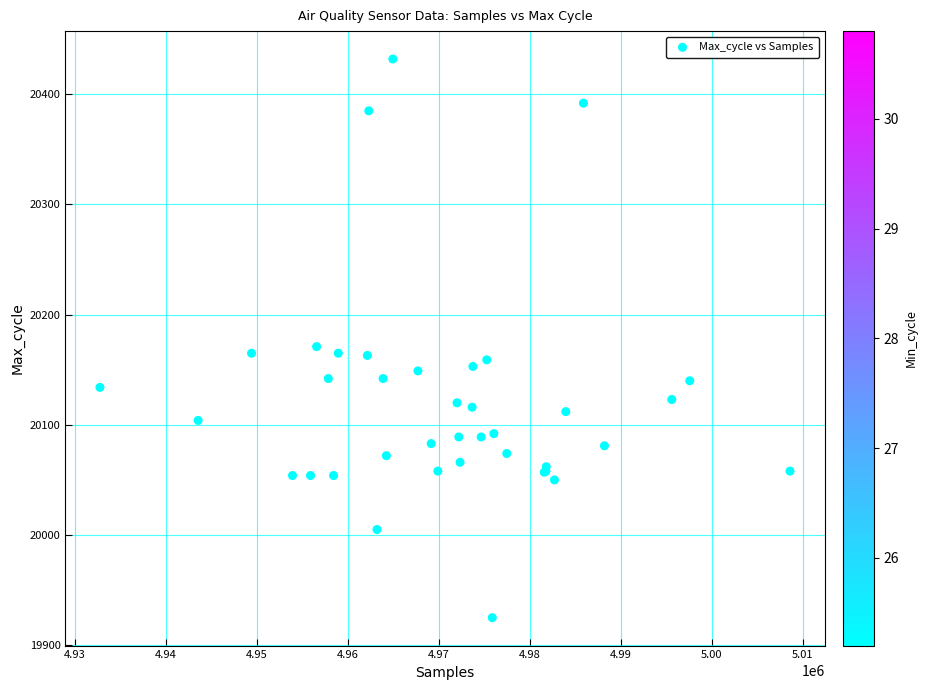

What Y value in the scatter plot is closest to 20178?

20171